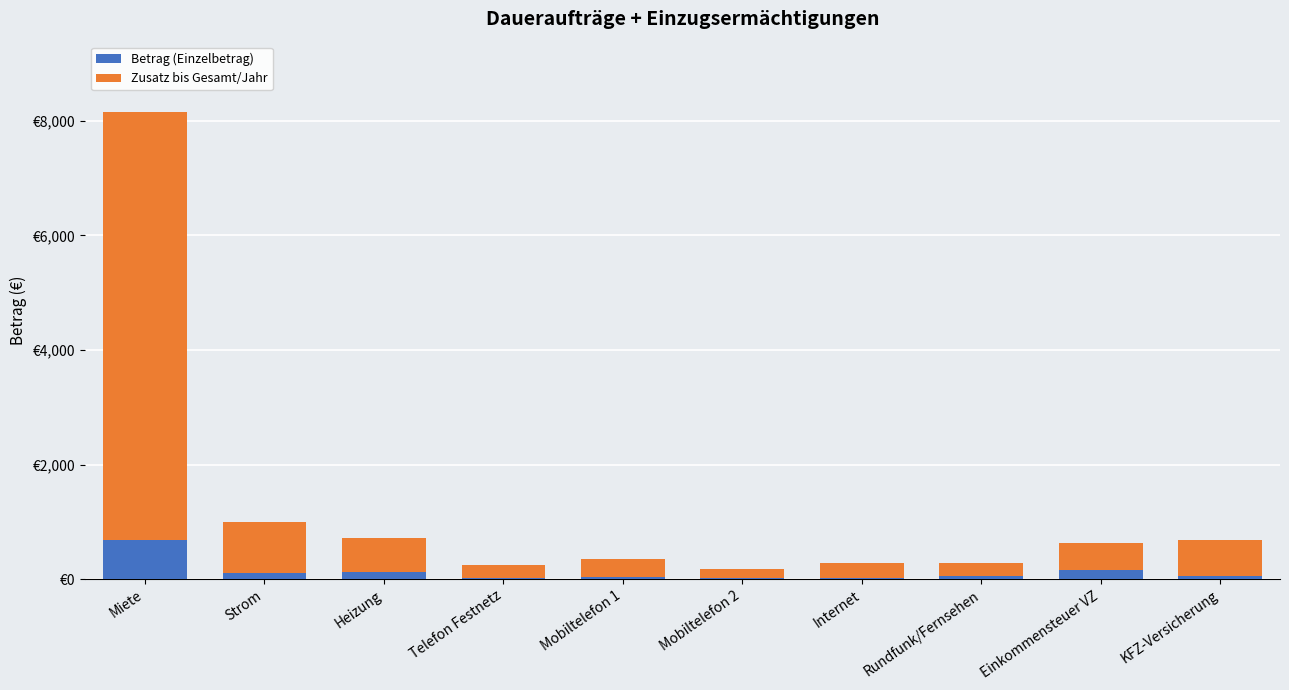

Are the bars grouped side by side (vs. stacked)?

No